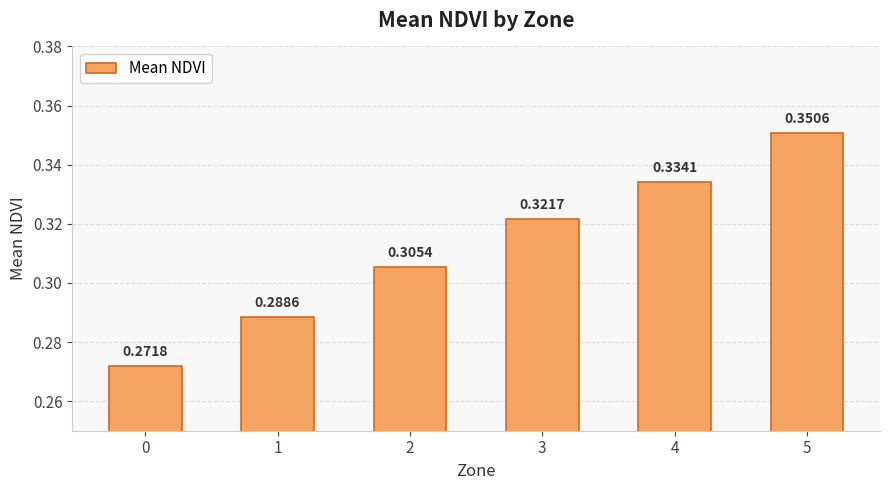

Rank the categories by value from lowest to highest.

0, 1, 2, 3, 4, 5